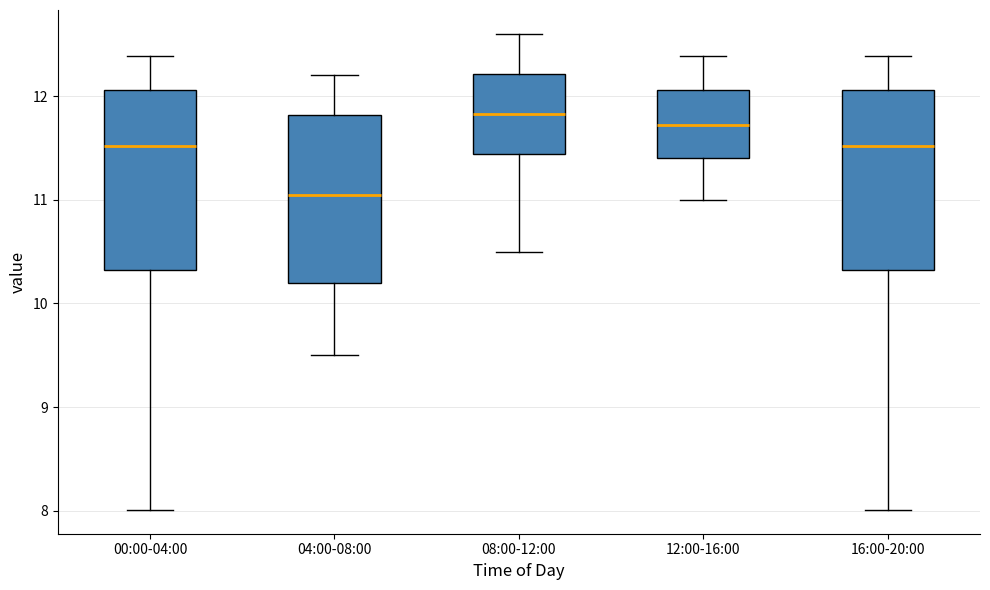

Reading left to right, read every box against the y-axis: the position of its median line, the range the box covers, and the ends of its whiskers. The values are not printed on the chart, so give them approximately, as read against the axis.

00:00-04:00: median 11.5, box 10.3 to 12.1, whiskers 8.0 to 12.4
04:00-08:00: median 11.1, box 10.2 to 11.8, whiskers 9.5 to 12.2
08:00-12:00: median 11.8, box 11.4 to 12.2, whiskers 10.5 to 12.6
12:00-16:00: median 11.7, box 11.4 to 12.1, whiskers 11.0 to 12.4
16:00-20:00: median 11.5, box 10.3 to 12.1, whiskers 8.0 to 12.4